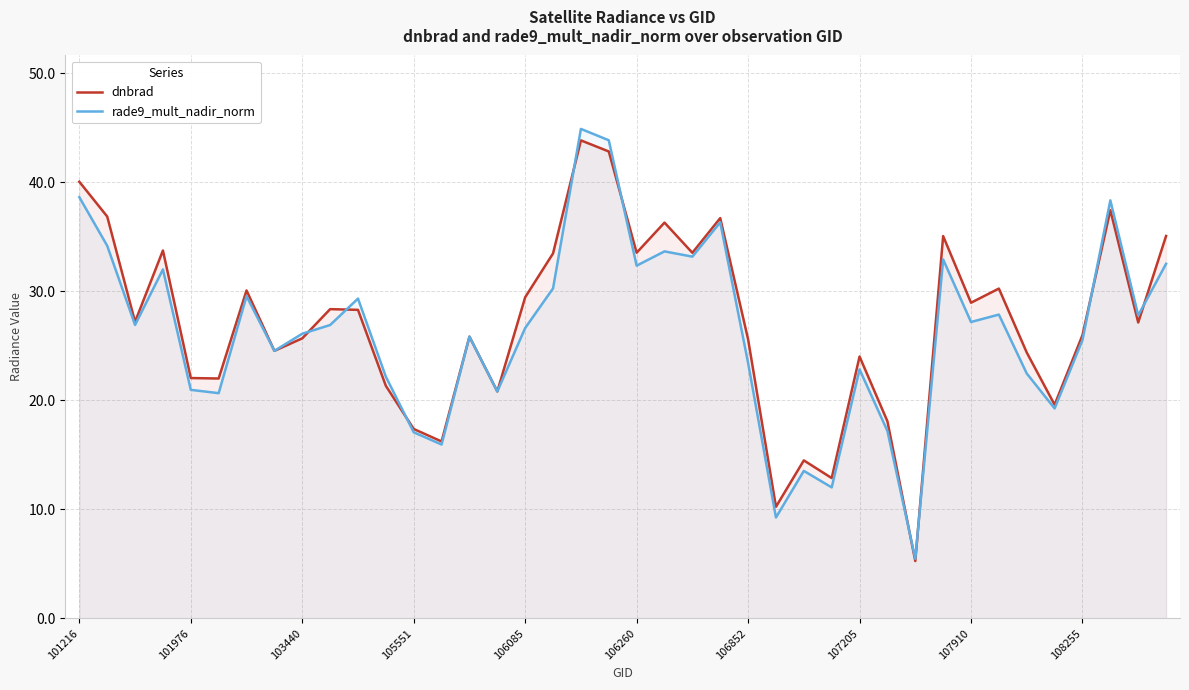

How many lines are shown in the chart?

2